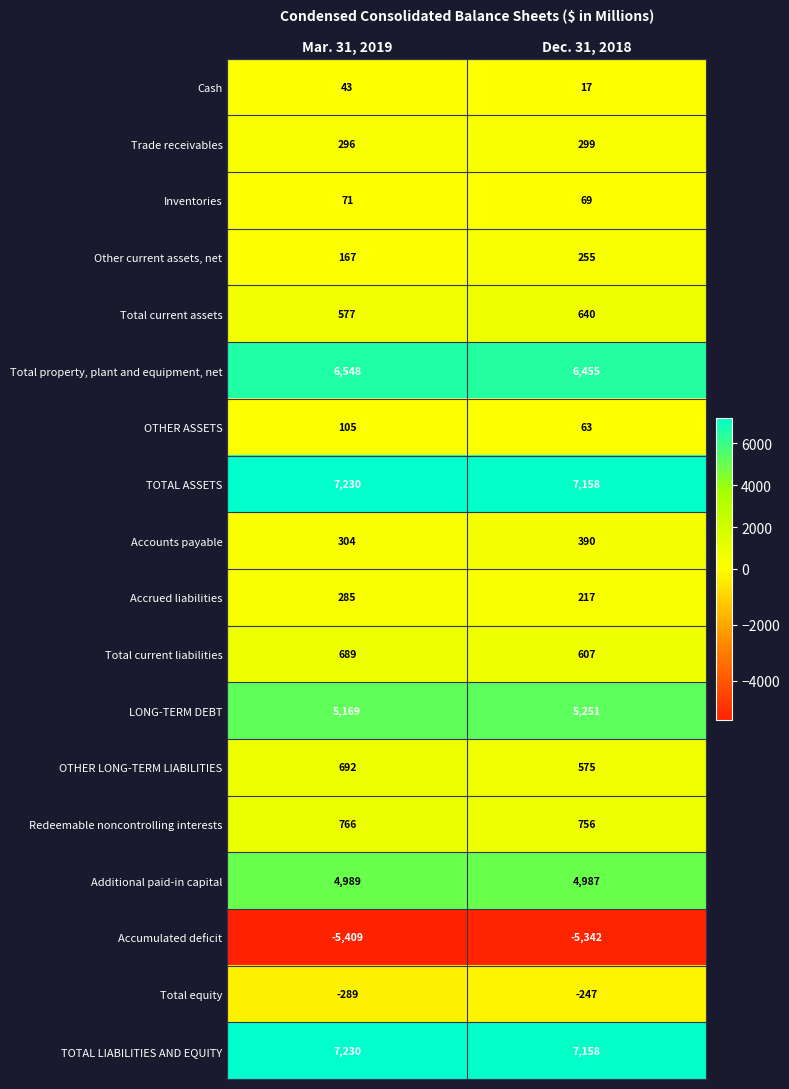

Is the value of OTHER ASSETS at Dec. 31, 2018 greater than the value of OTHER LONG-TERM LIABILITIES at Dec. 31, 2018?

No